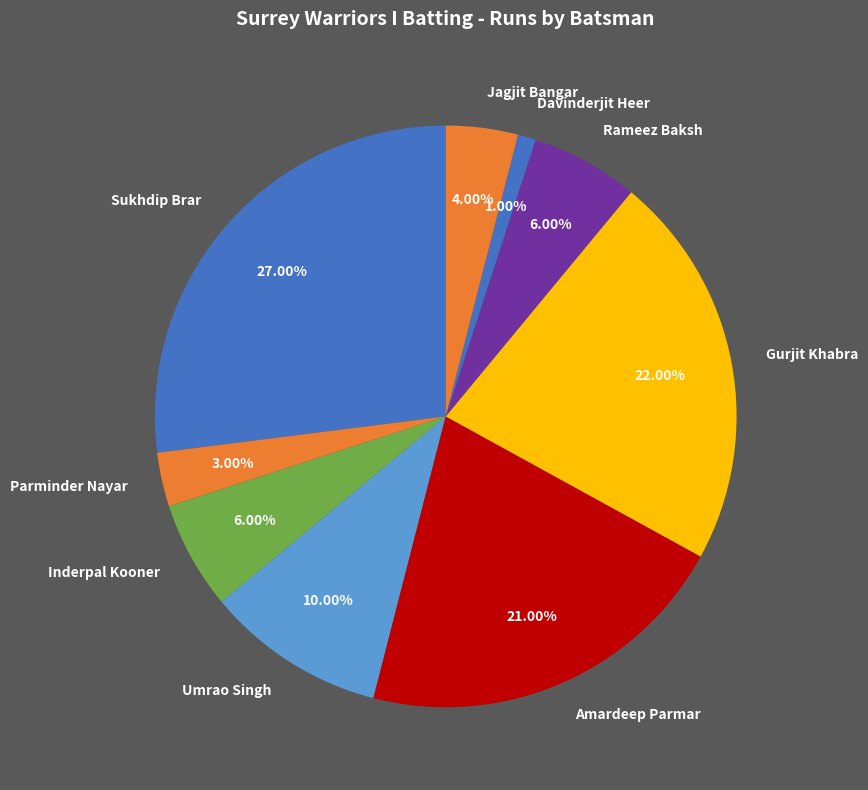

Between Inderpal Kooner and Davinderjit Heer, which is larger?

Inderpal Kooner